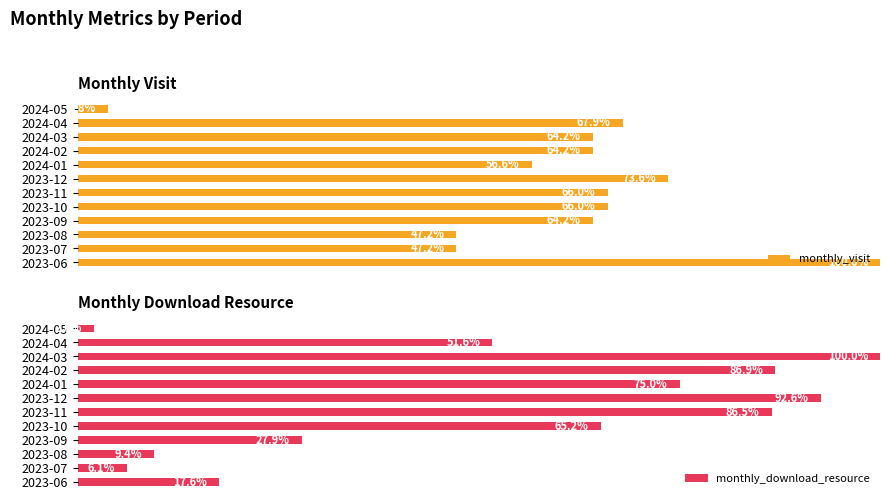

Rank the categories by monthly_download_resource value from lowest to highest.

2024-05, 2023-07, 2023-08, 2023-06, 2023-09, 2024-04, 2023-10, 2024-01, 2023-11, 2024-02, 2023-12, 2024-03